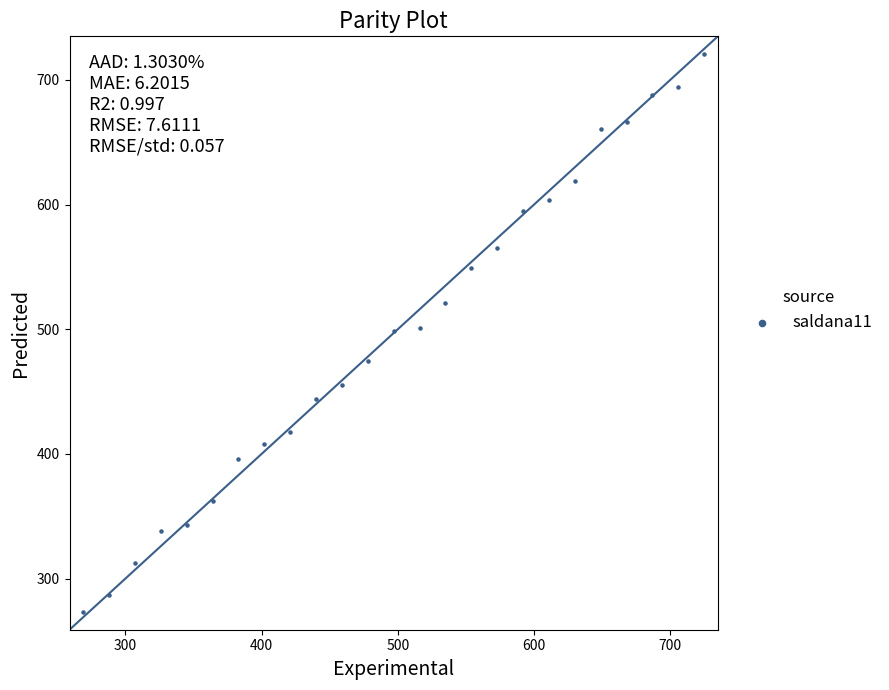

What is the range of X values (max minus min)?

456.0